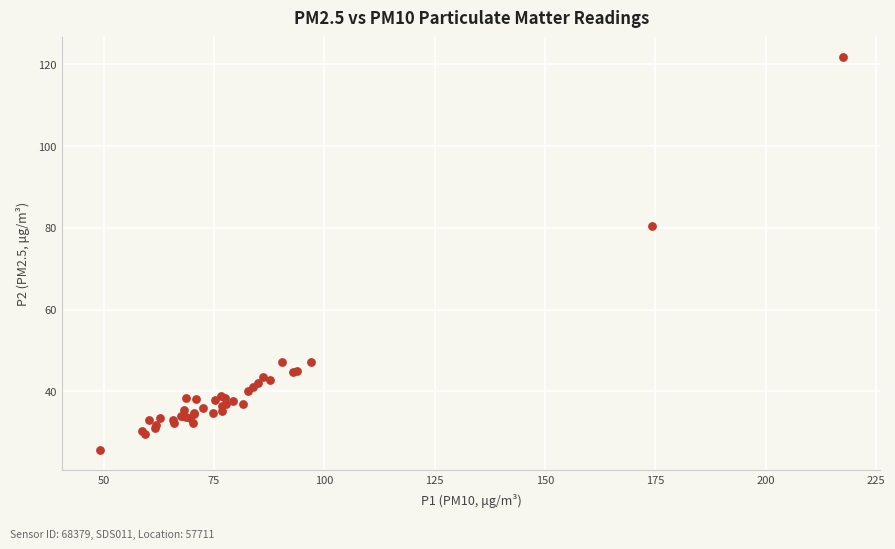

What Y value in the scatter plot is closest to 73?

80.5